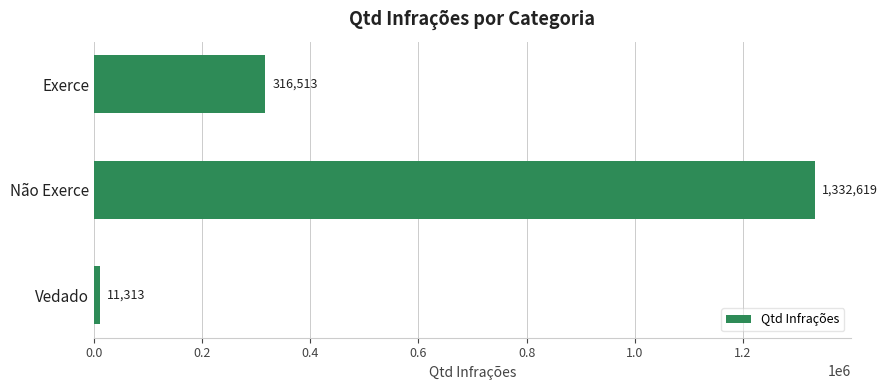

Reading top to bottom, list all the values displayed in this chart.

316513	1332619	11313